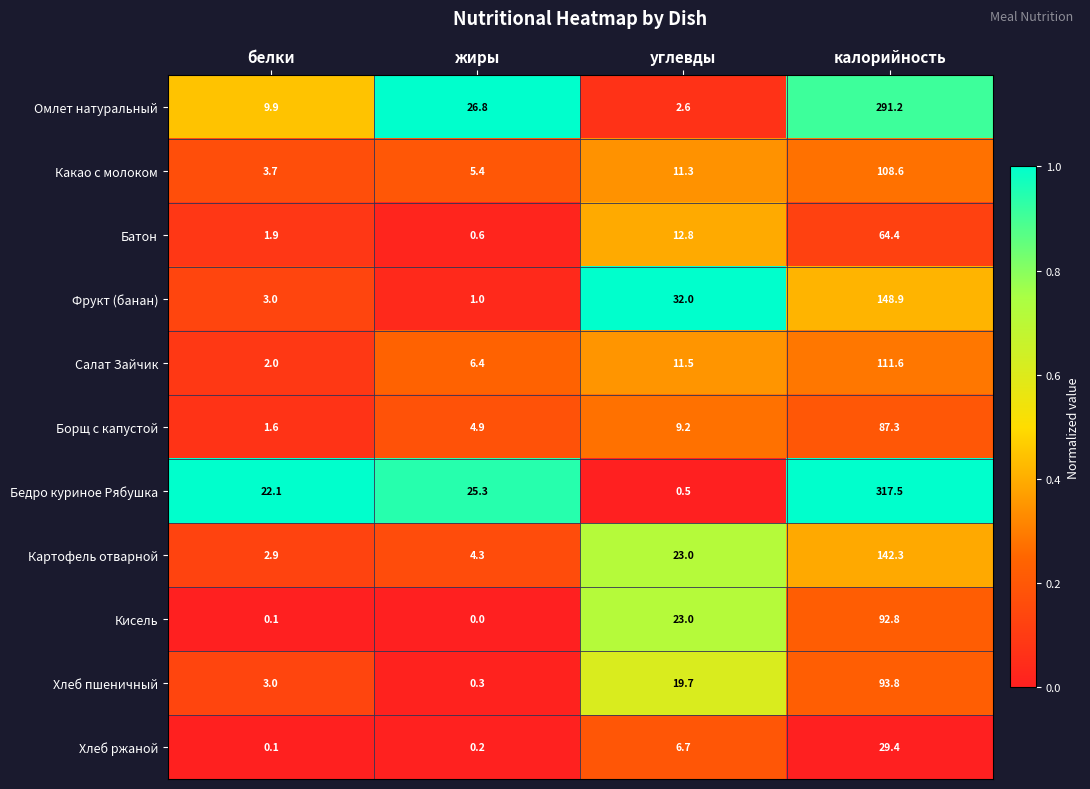

At which label does Бедро куриное Рябушка reach its minimum?

углевды